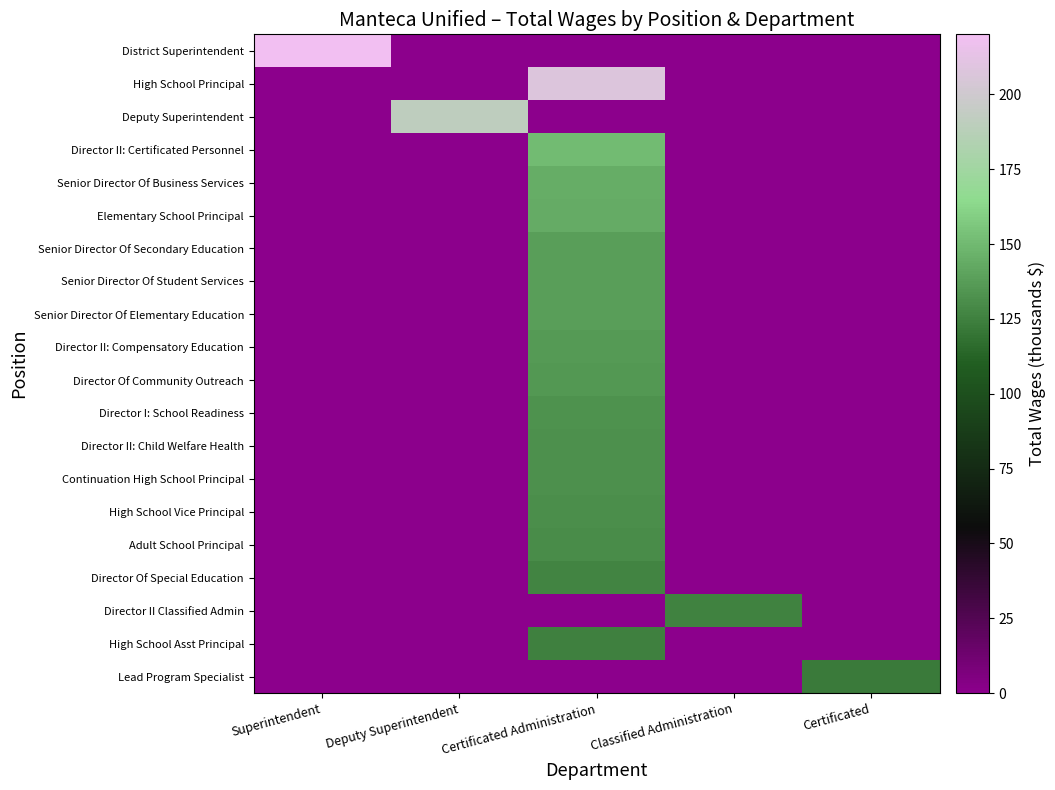

At which category is the sum across all series the highest?

Certificated Administration